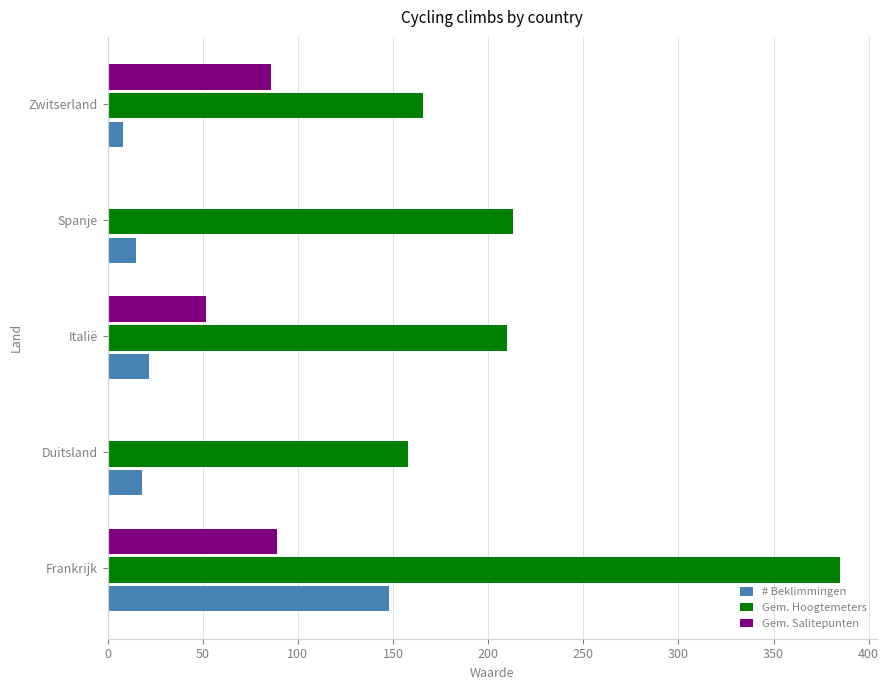

What is the average value of the Gem. Hoogtemeters series?

226